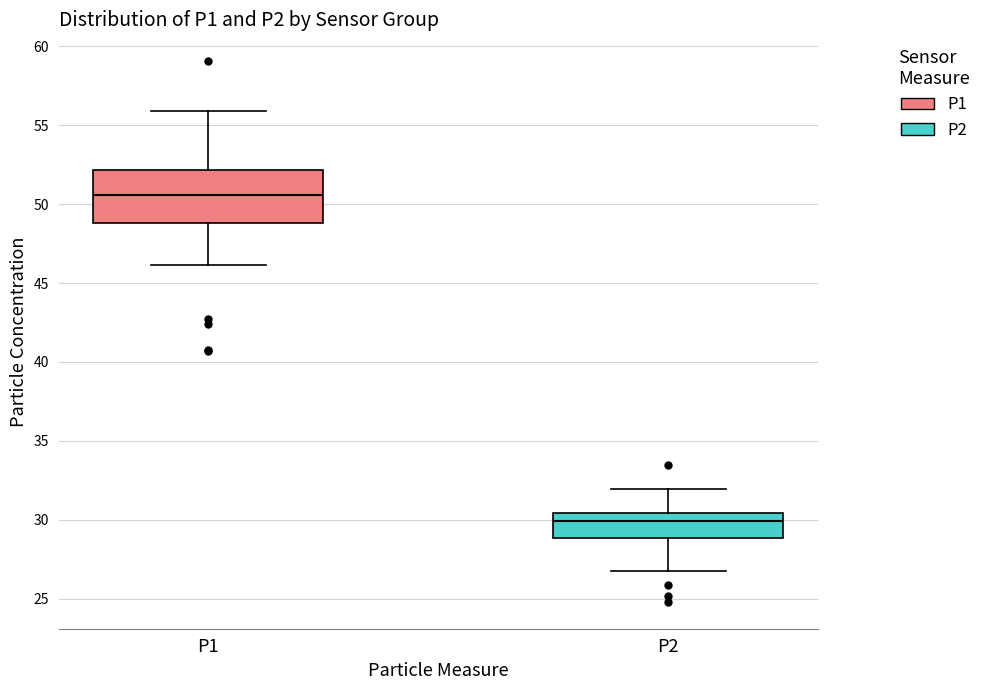

Reading left to right, read every box against the y-axis: the position of its median line, the range the box covers, and the ends of its whiskers. The values are not printed on the chart, so give them approximately, as read against the axis.

P1: median 50.5, box 49.0 to 52.0, whiskers 46.0 to 56.0
P2: median 30.0, box 29.0 to 30.5, whiskers 27.0 to 32.0